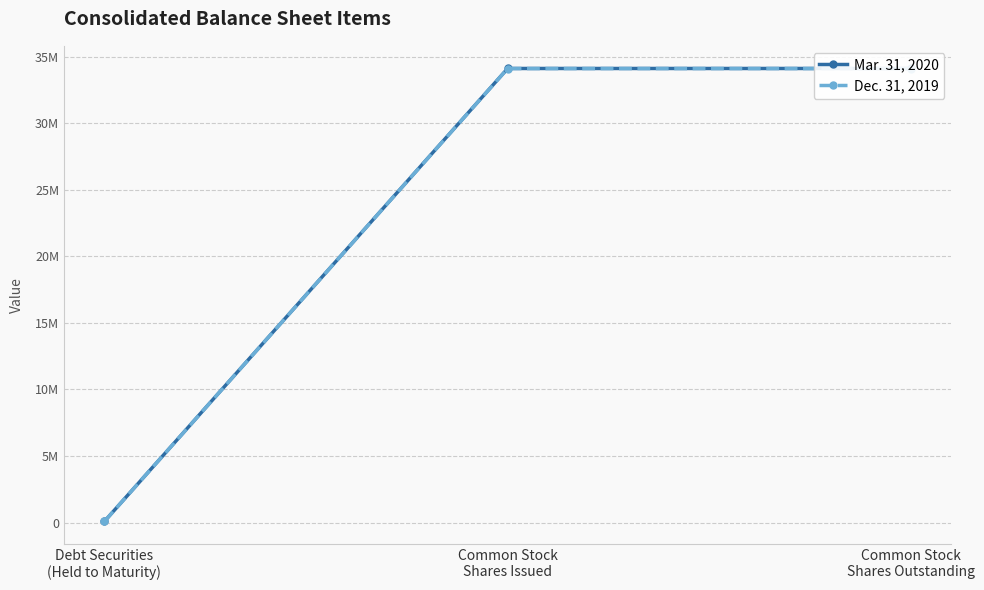

Which series has the largest total across all categories?

Mar. 31, 2020